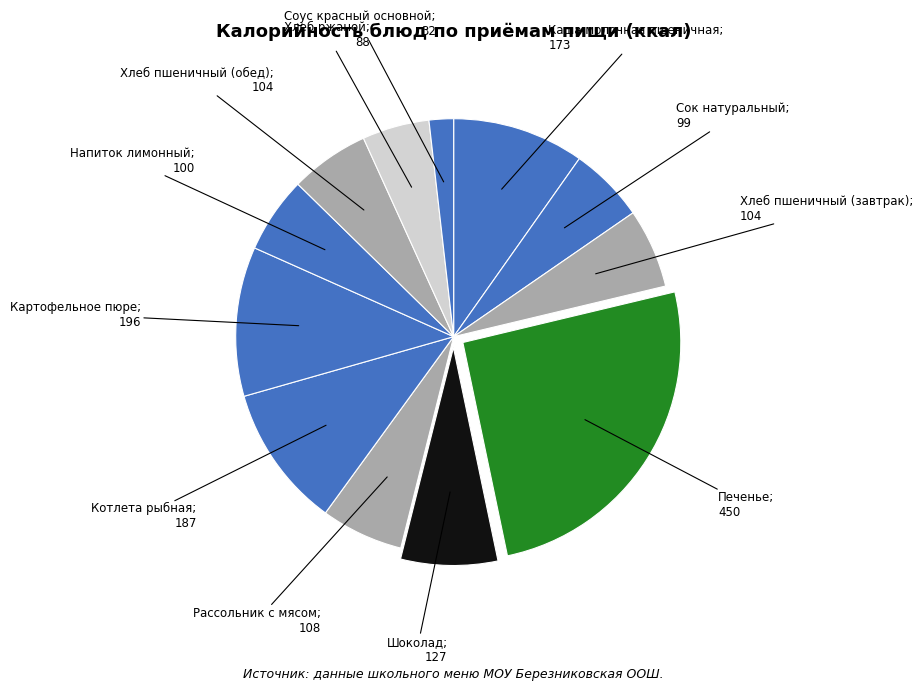

Count the number of slices in the pie.

12